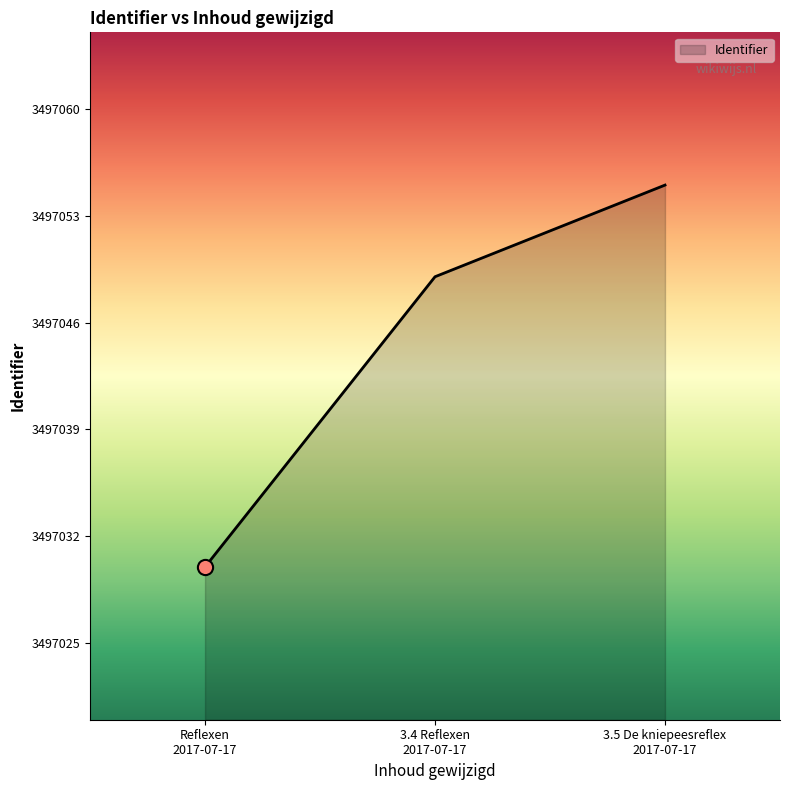

What is the maximum value shown in the chart?

3497055